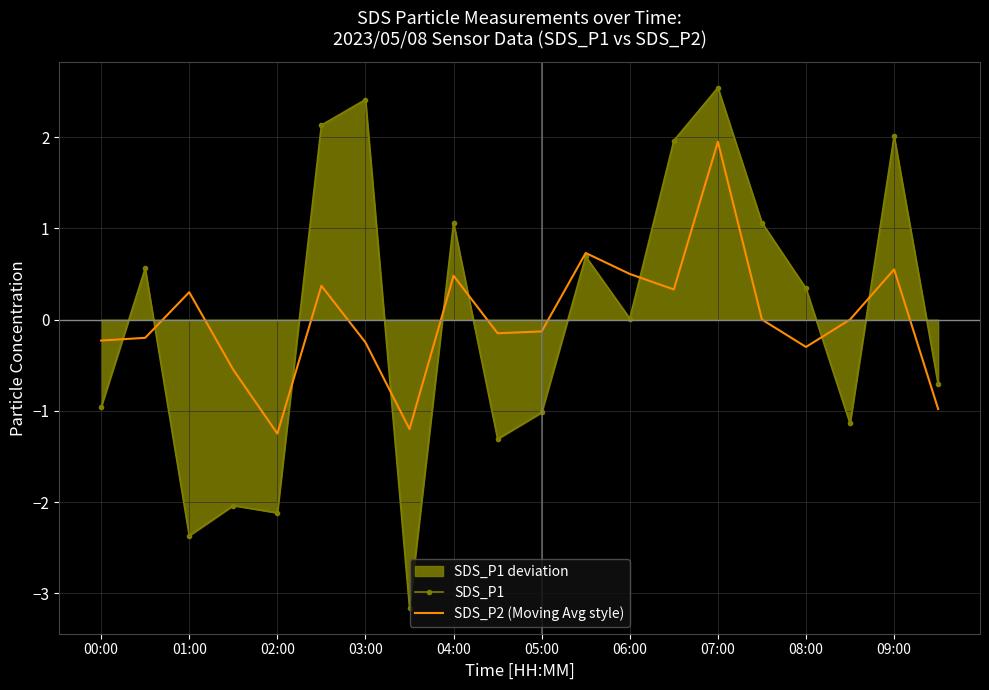

Which series has the largest range (max minus min)?

SDS_P1